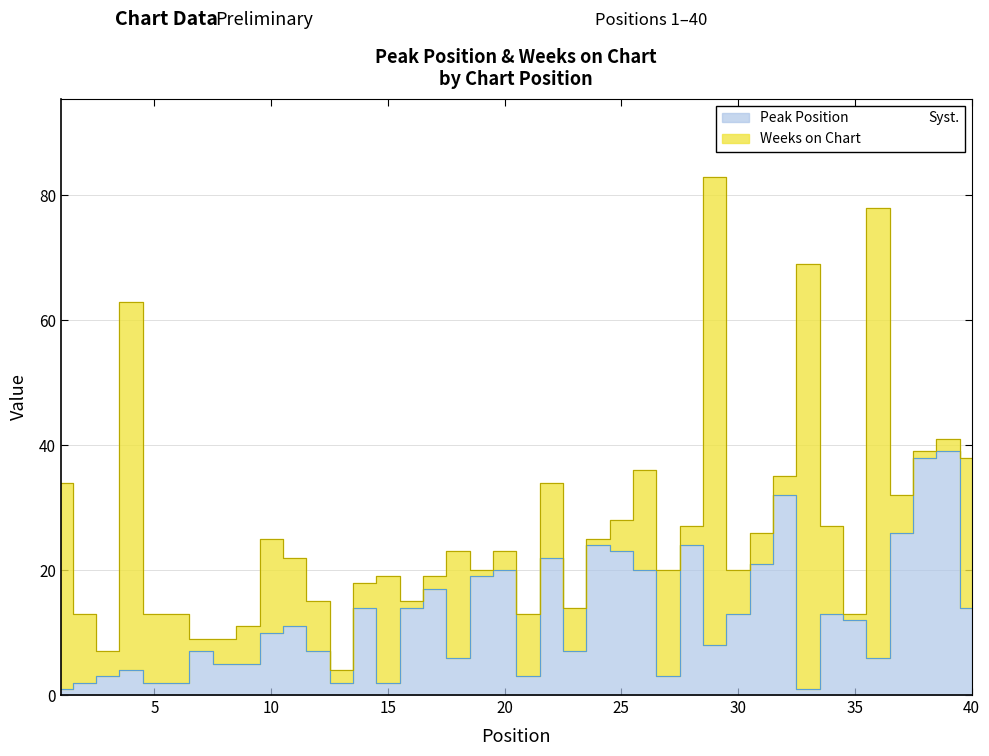

At which category does the data reach its first local peak?

4